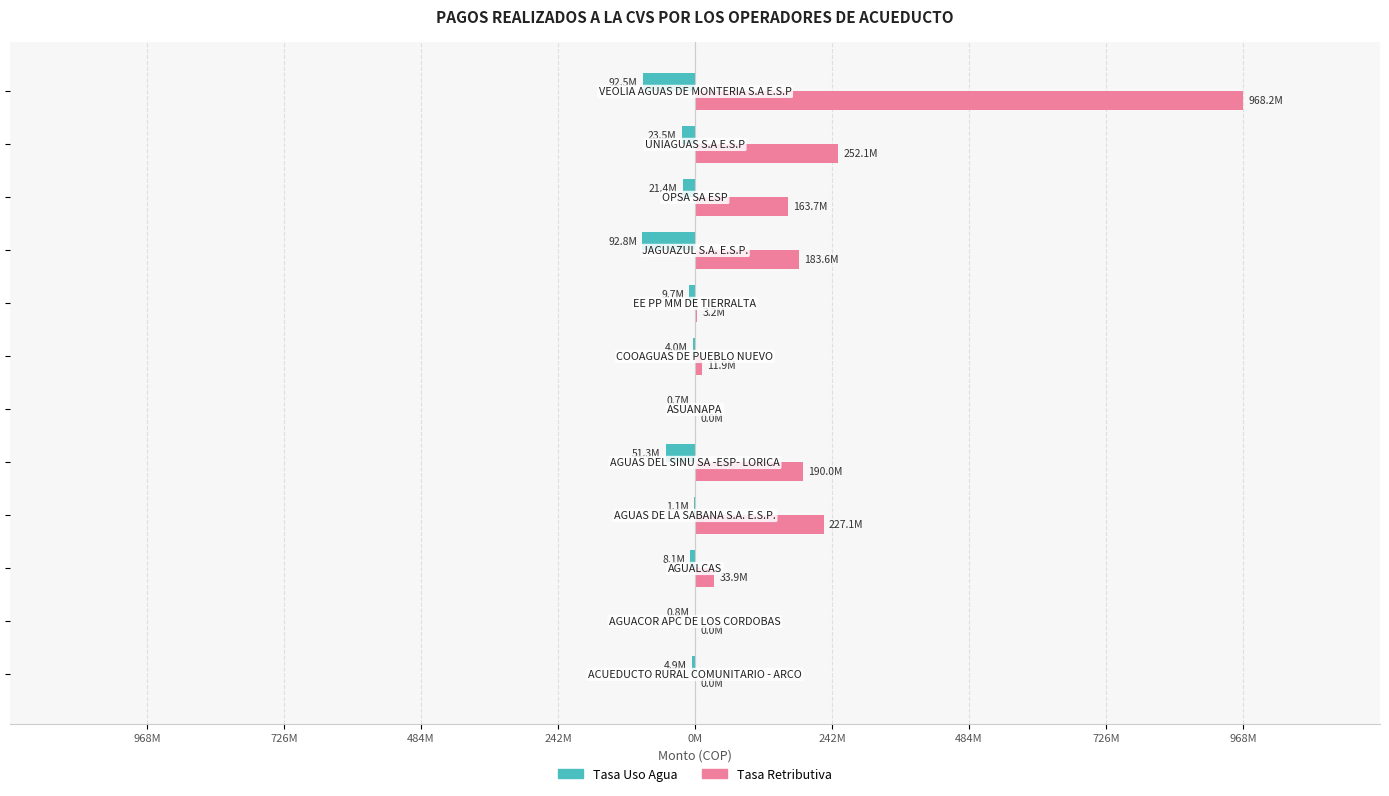

Reading left to right, transcribe all the data shown in this chart.

Tasa Uso Agua: -4878763	-791229	-8073135	-1106454	-51253699	-671032	-3964346	-9746257	-92771153	-21371463	-23544837	-92506419
Tasa Retributiva: 0	0	33926865	227062327	189952592	0	11880003	3157200	183607077	163700061	252135775	968183513